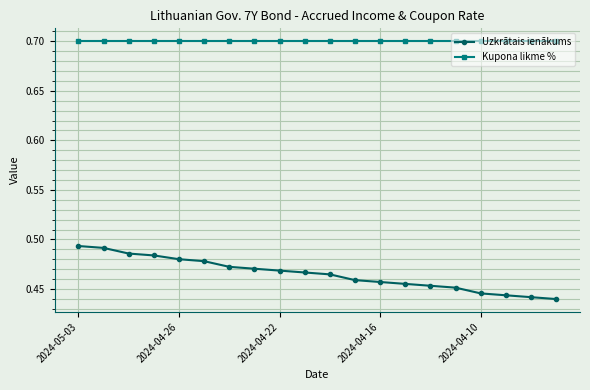

True or false: Uzkrātais ienākums and Kupona likme % cross at least once.

False